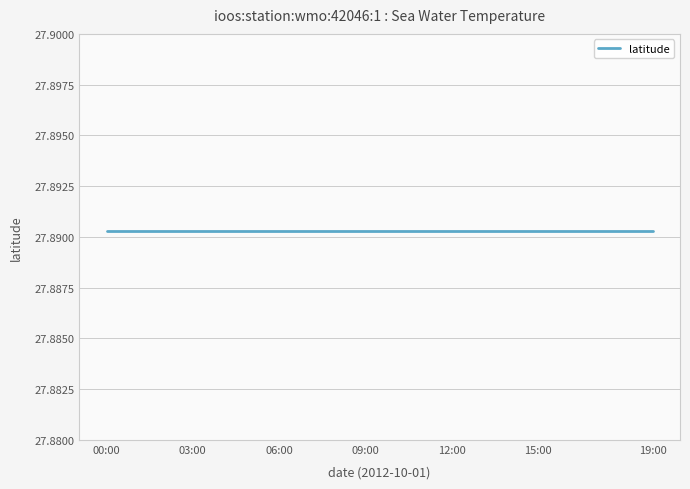

What position from the left is 2012-10-01T00:00?

1